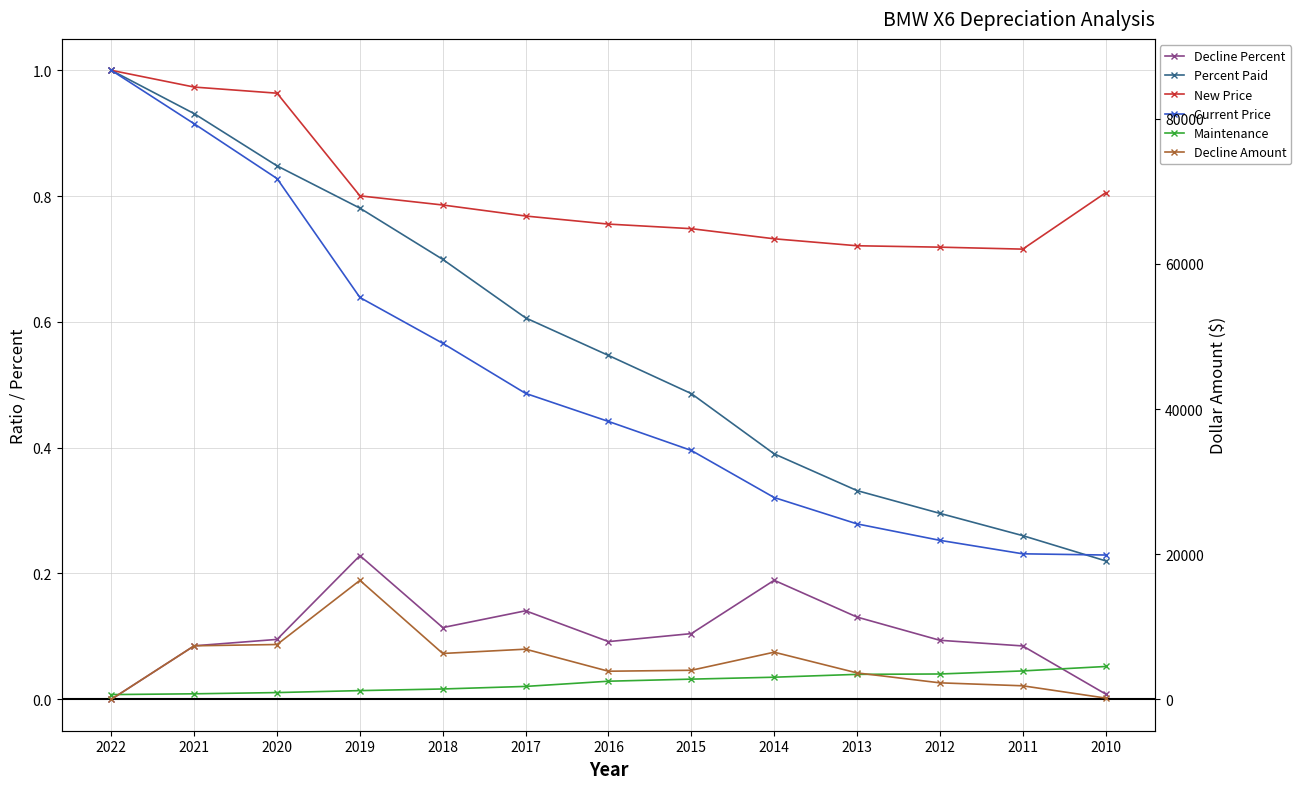

What is the average value of the Decline Amount series?

5137.9